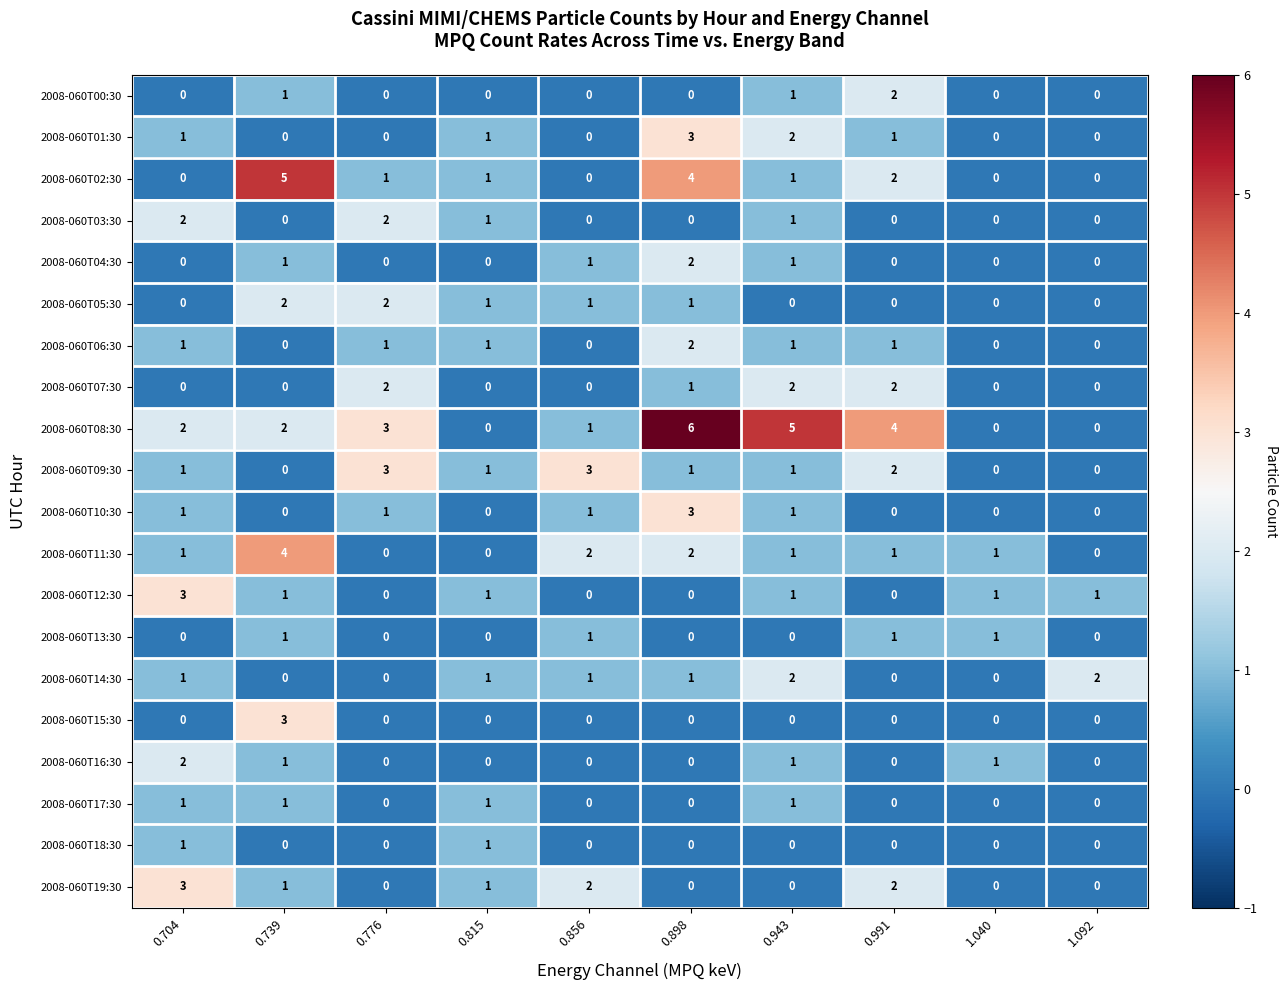

The 2008-060T16:30 series shows 1 at 0.991. True or false?

False